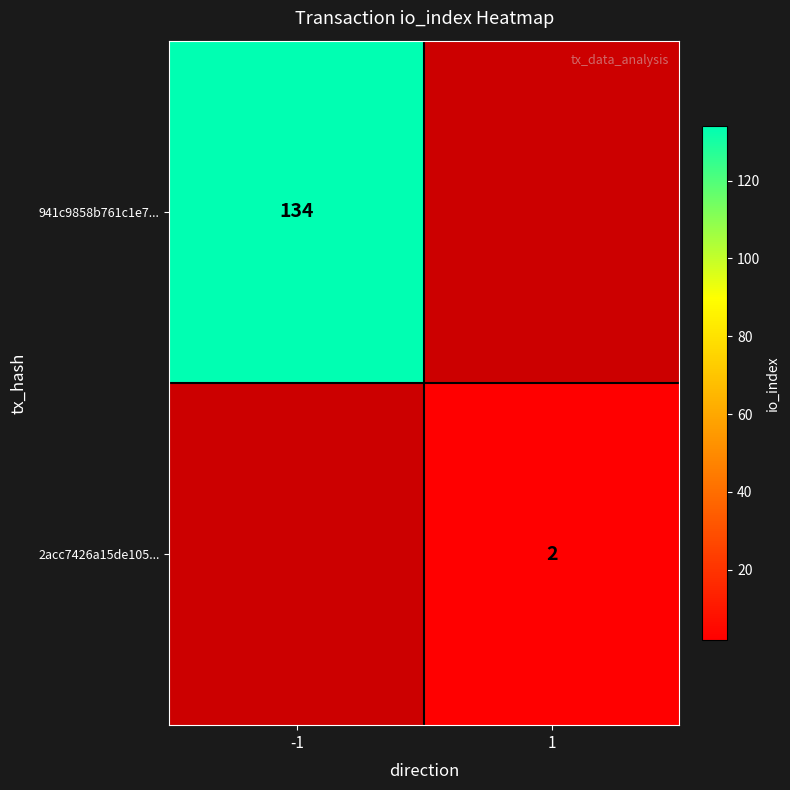

The 2acc7426a15de105... series shows 0 at 1. True or false?

False